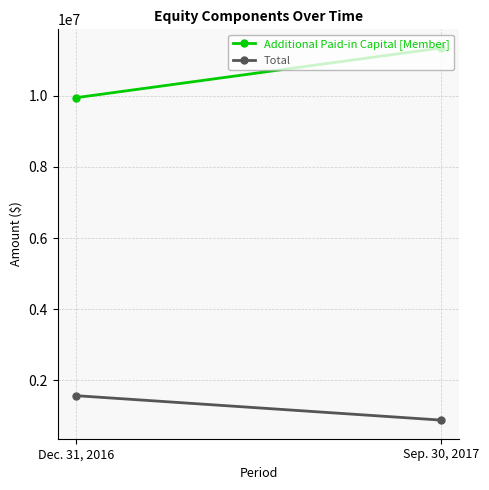

Reading right to left, transcribe all the data shown in this chart.

Additional Paid-in Capital [Member]: 11343468	9944744
Total: 882370	1569954